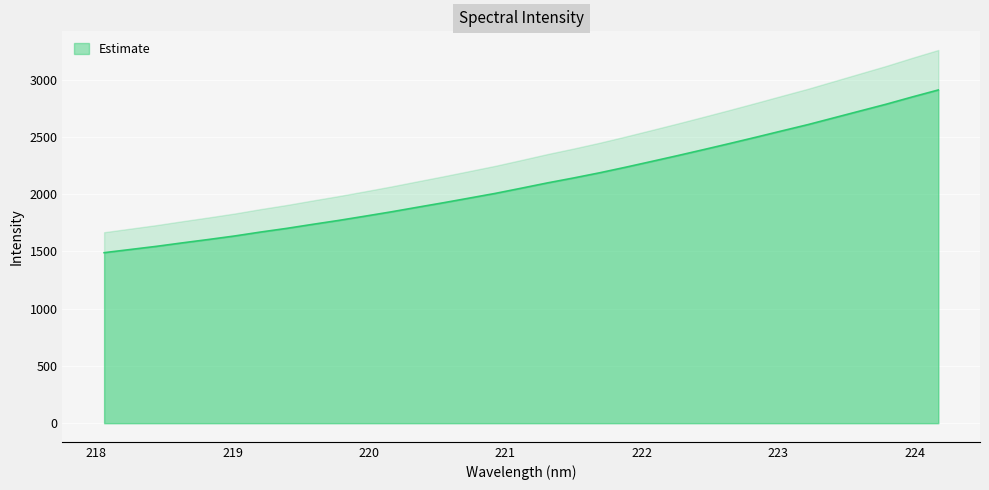

How many distinct data groups are displayed?

1